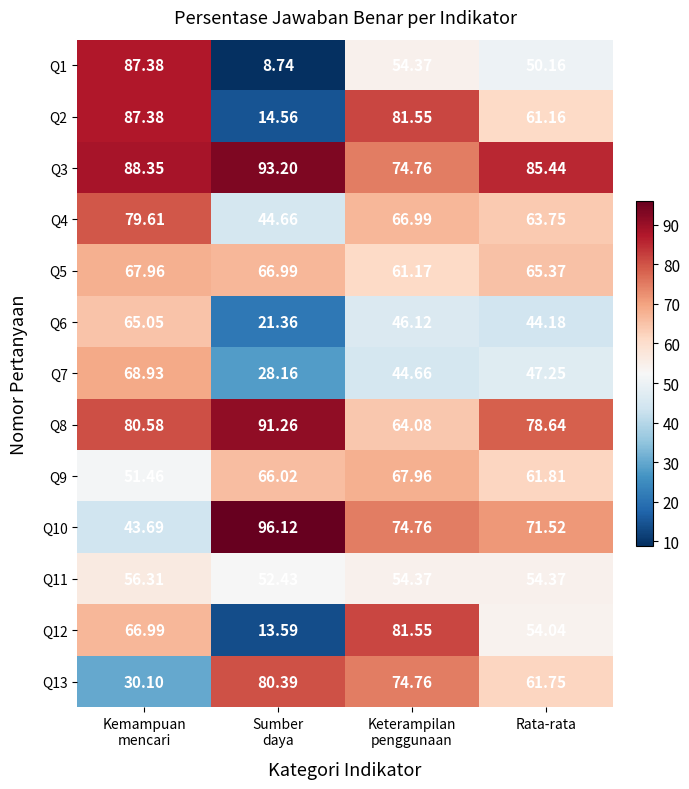

Where is Q2 nearest to the value 50?

Rata-rata